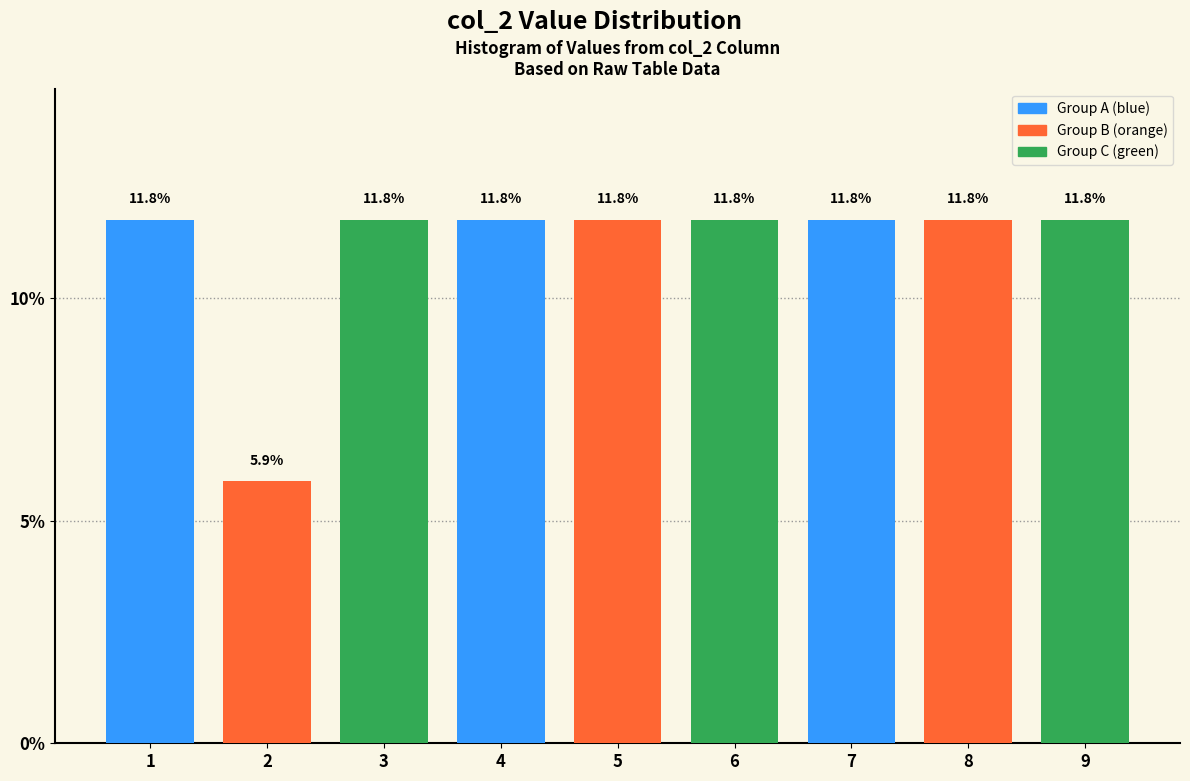

Reading left to right, what are all the values shown in this chart?

1=11.8	2=5.9	3=11.8	4=11.8	5=11.8	6=11.8	7=11.8	8=11.8	9=11.8